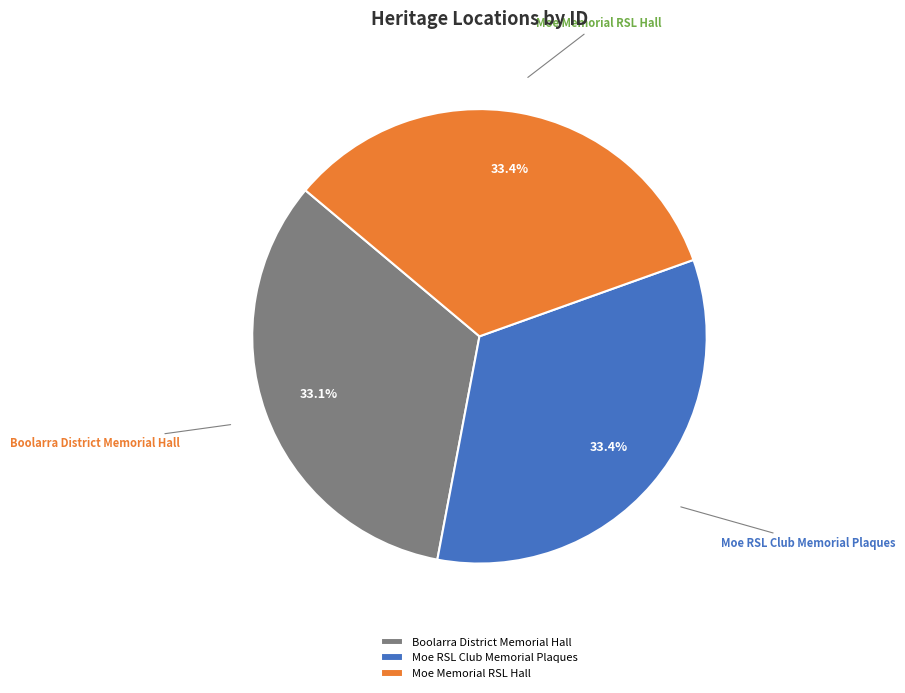

Does any single category account for the majority?

No